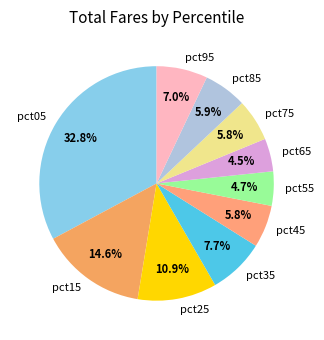

To the nearest percent, what is the average slice percentage?

10%